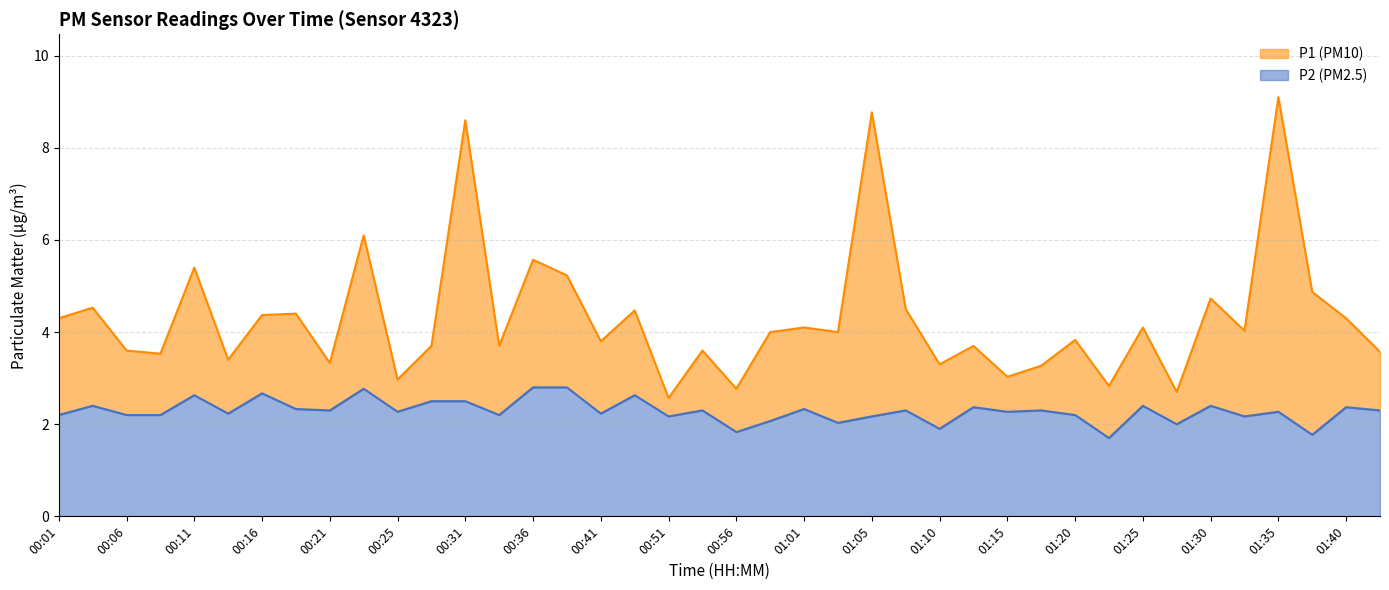

What is the total value across all series at 01:13?

6.1